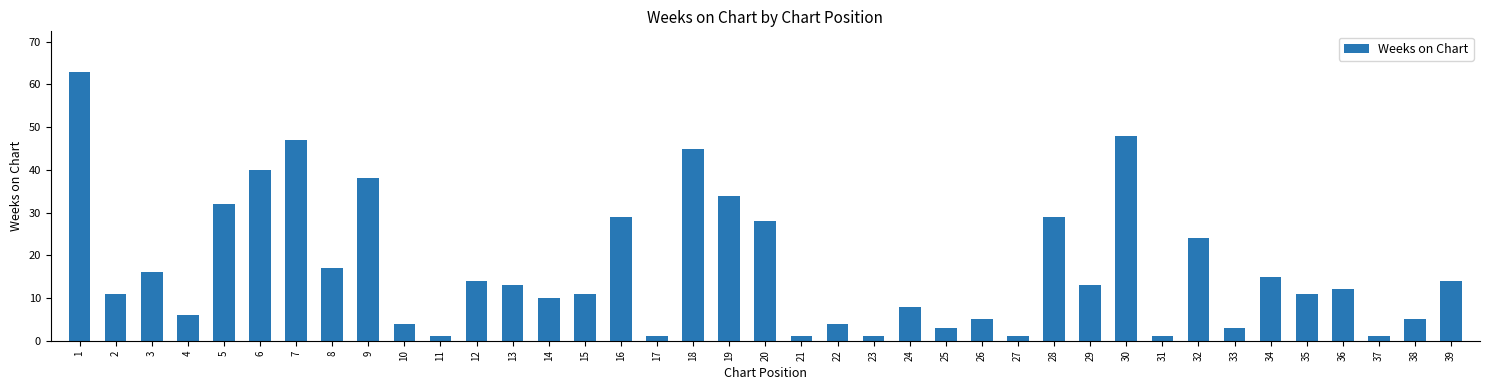

What is the difference between the maximum and minimum values?

62